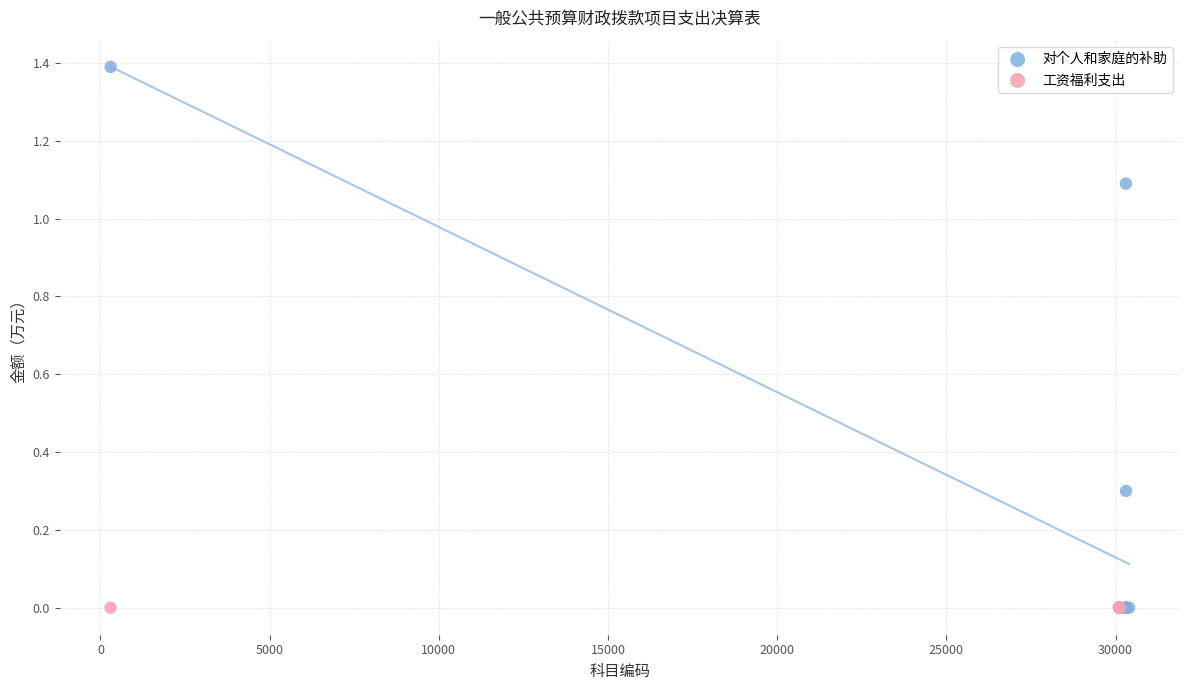

Which series reaches the maximum Y coordinate?

对个人和家庭的补助